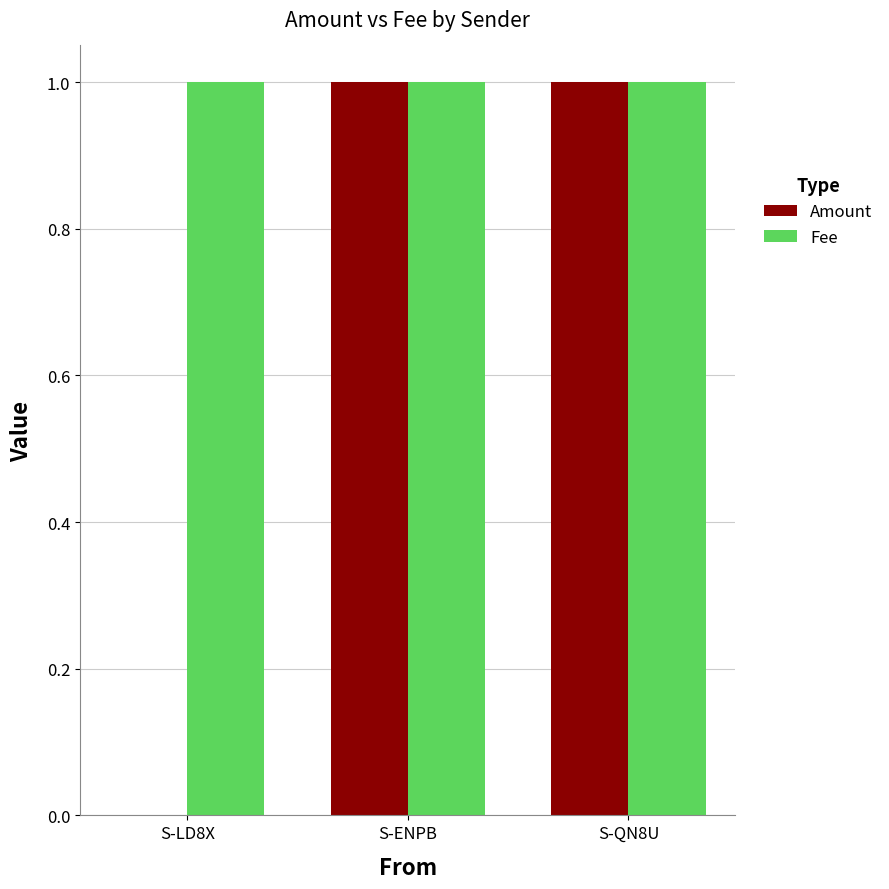

True or false: Amount has a value of 1 at S-QN8U.

True